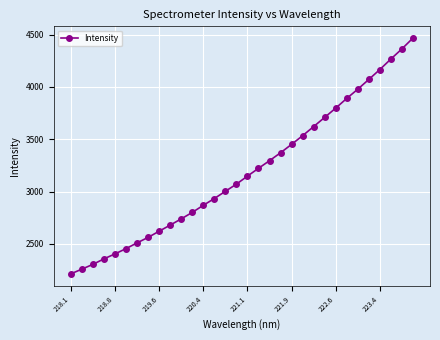

What is the difference between the second highest and minimum values?

2149.4